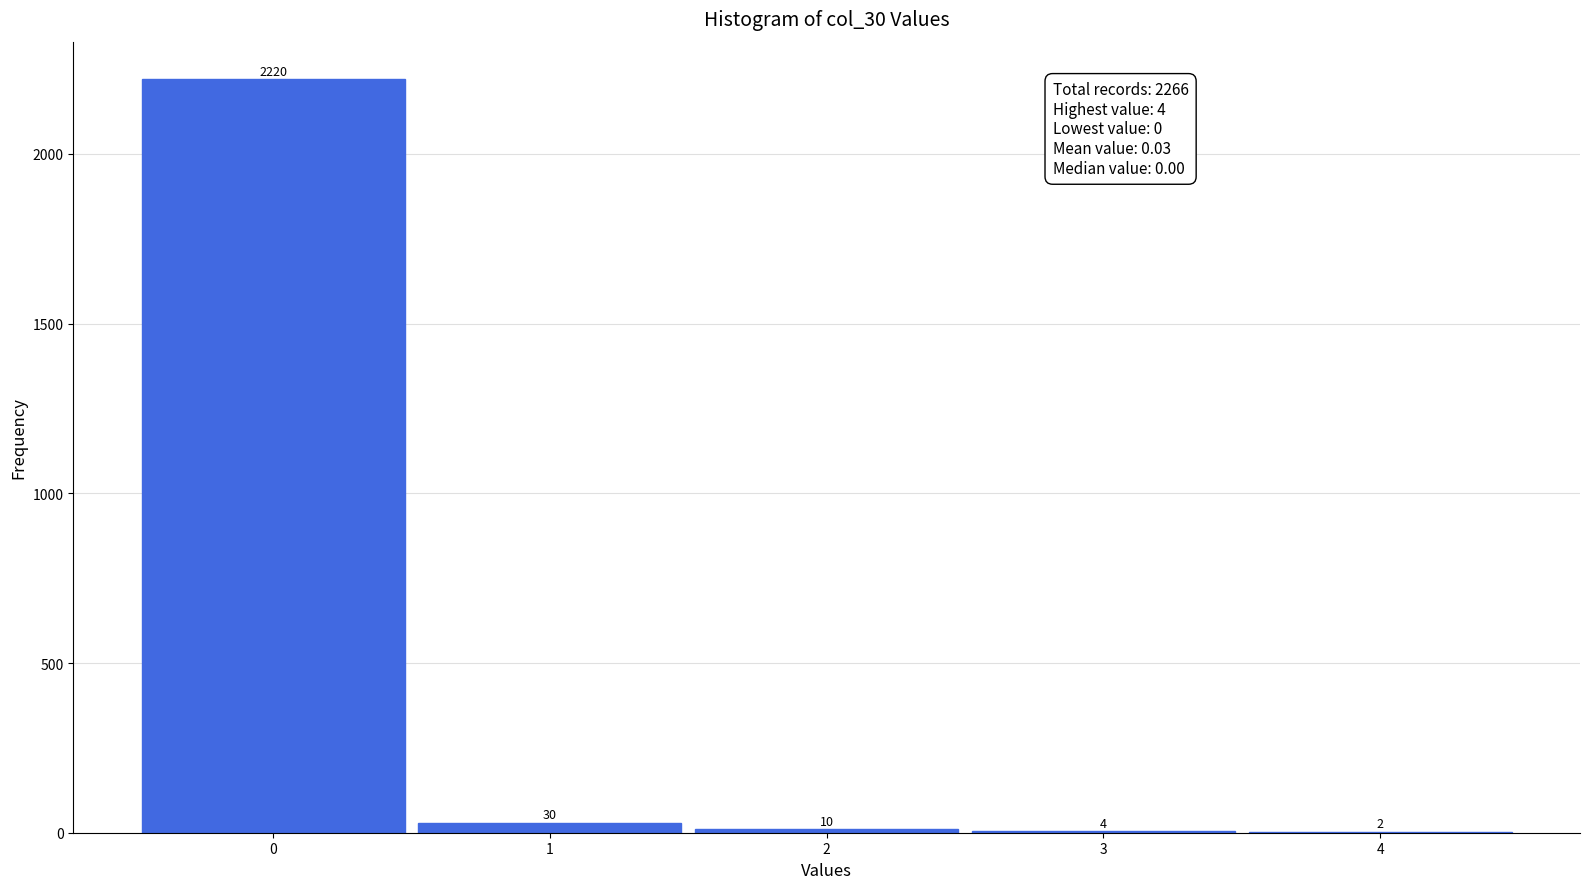

Reading right to left, what are all the values shown in this chart?

4=2	3=4	2=10	1=30	0=2220